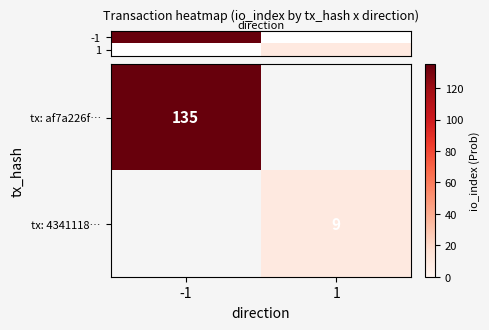

Which label corresponds to the smallest value in the chart?

1